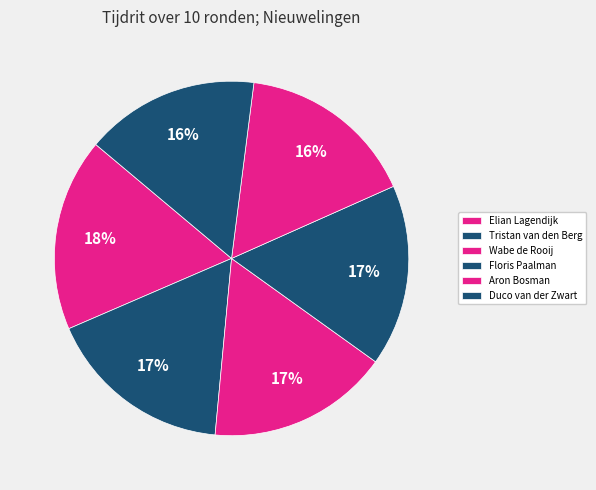

How many segments does this pie chart have?

6